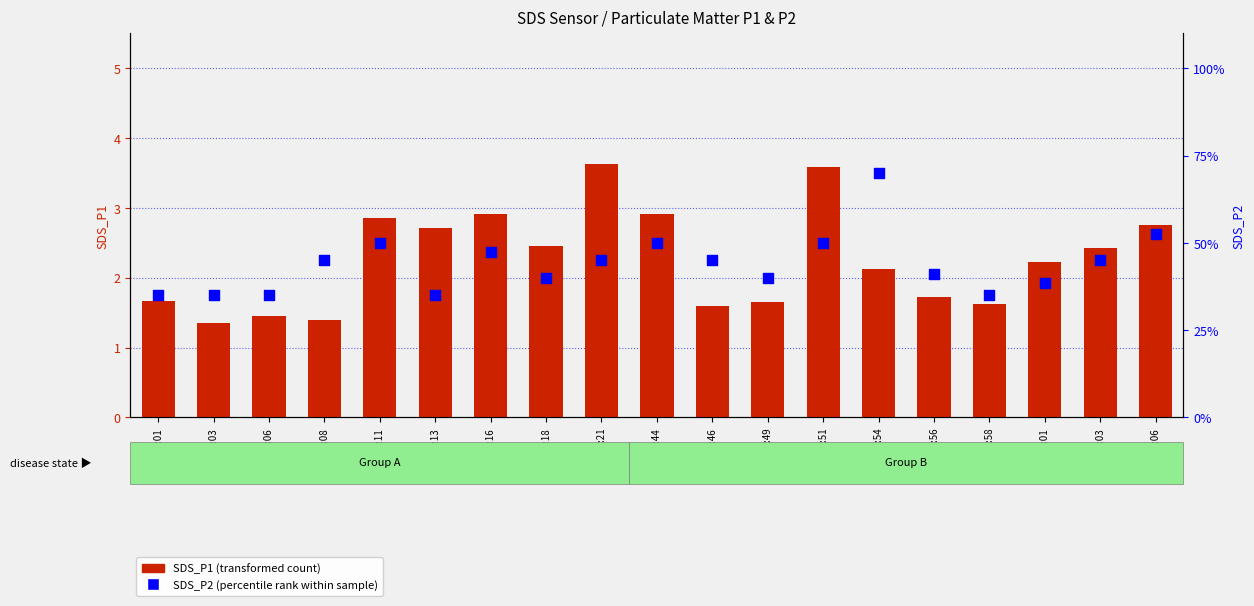

At how many categories does at least one series exceed 2?

11